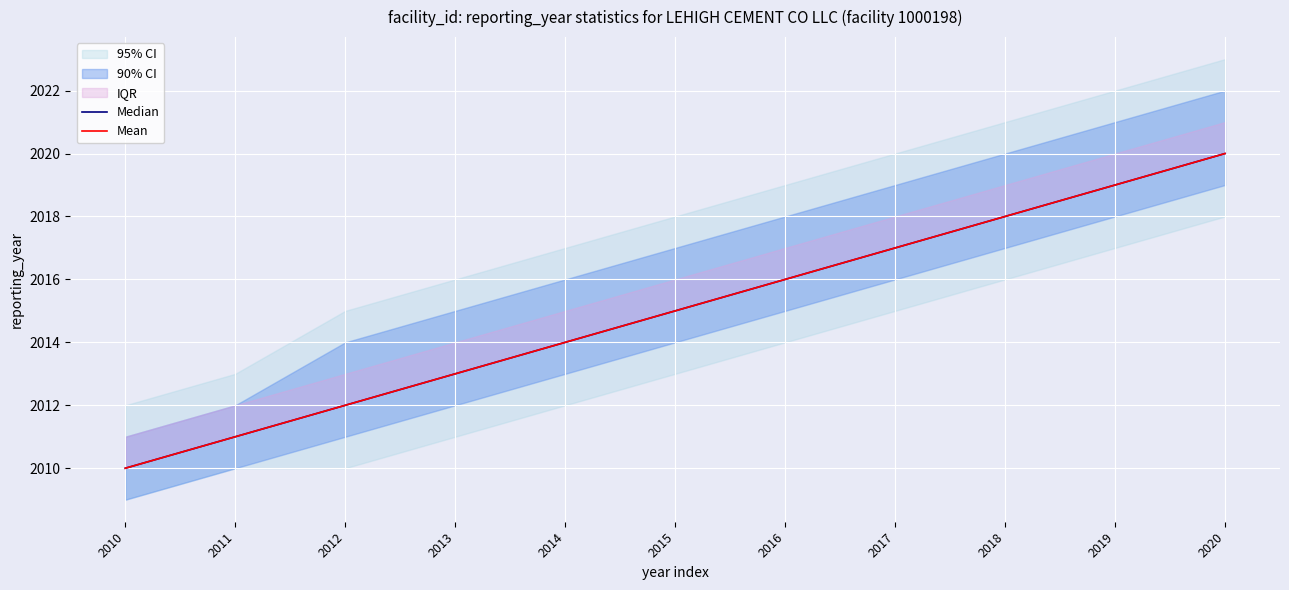

The value of Median at 2020 is 2020. True or false?

True